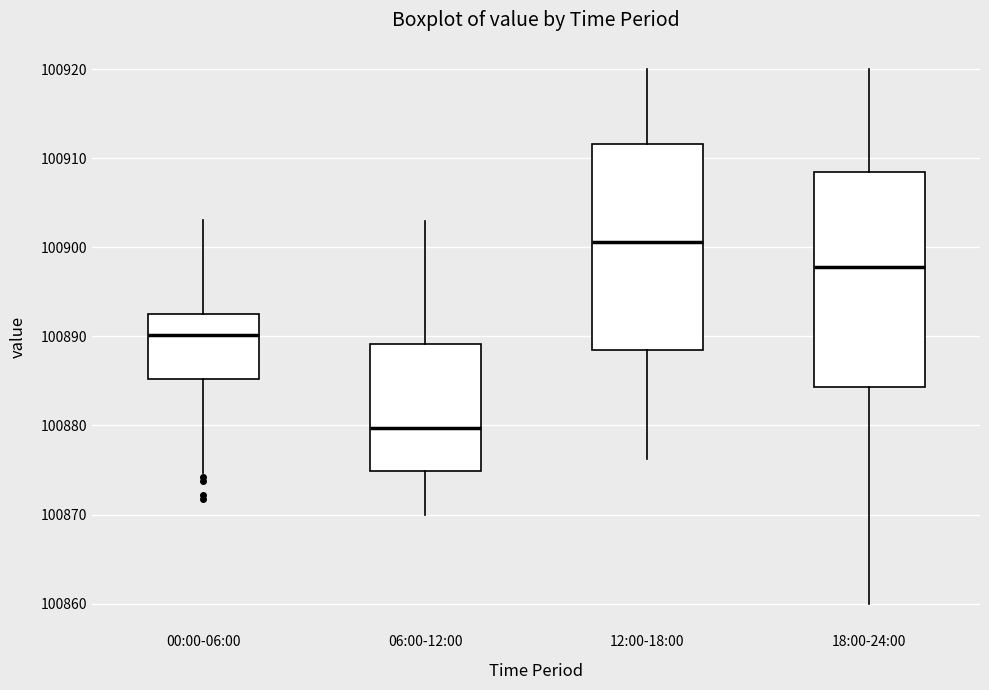

Which box's median line is the lowest?

06:00-12:00